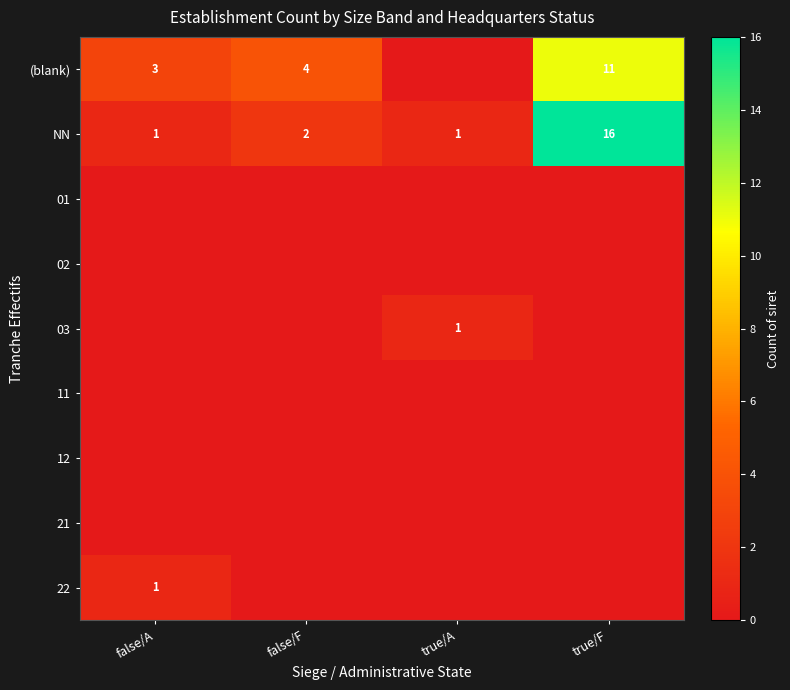

What is the difference between the second highest and second lowest values in the NN series?

1